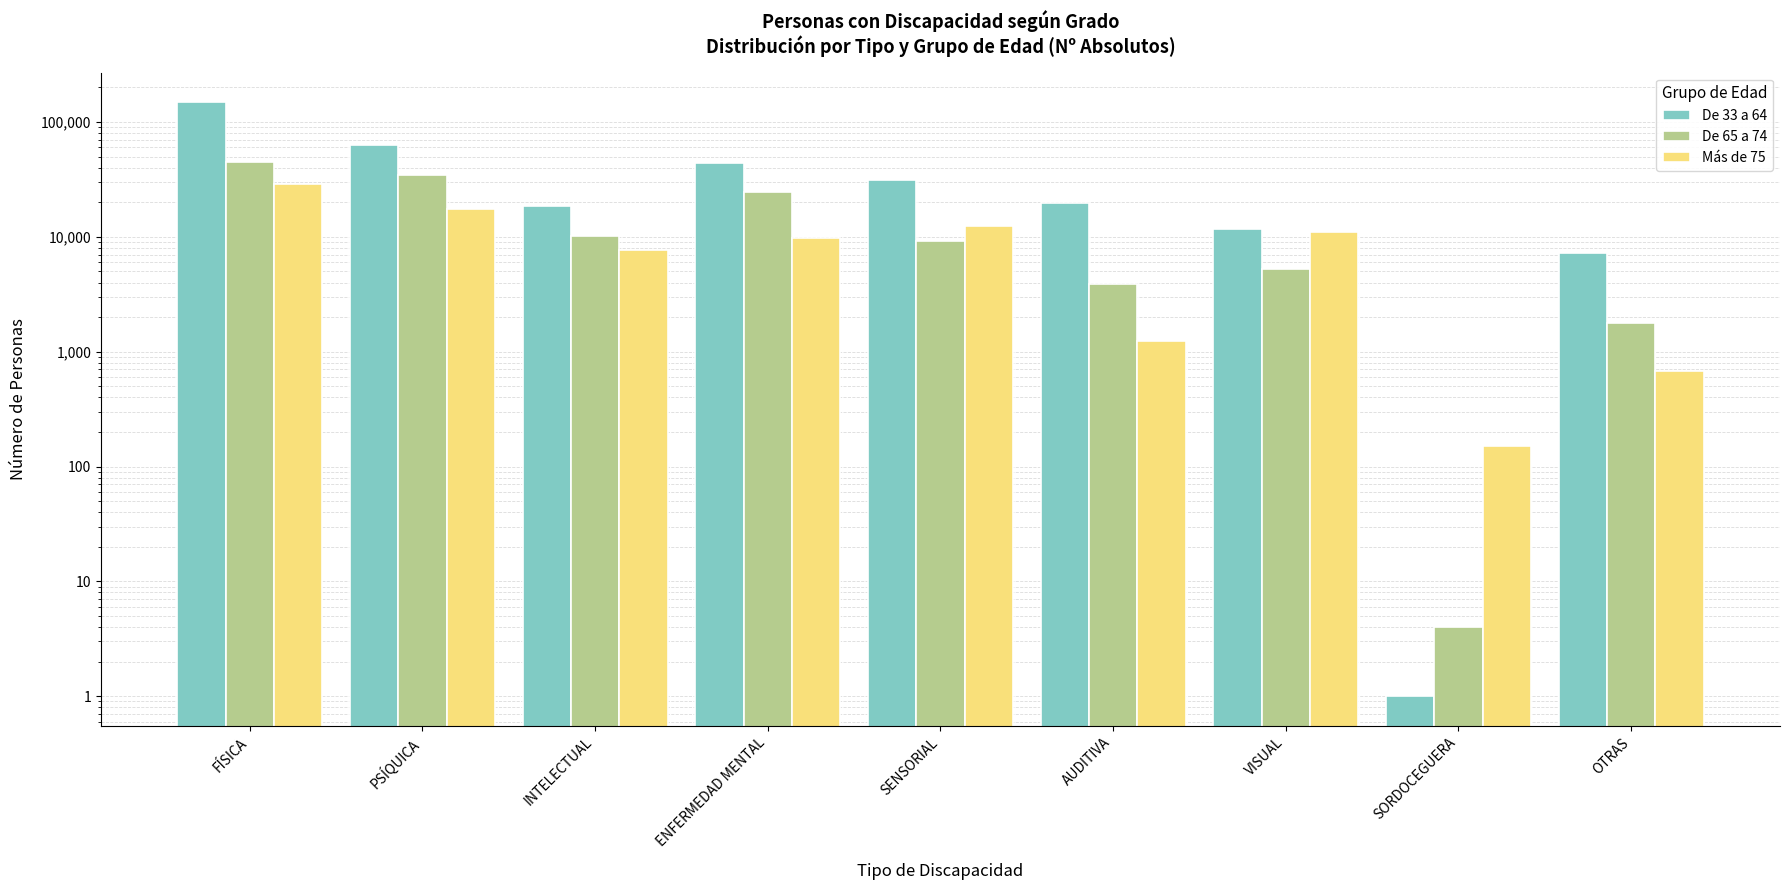

Read the De 33 a 64 value at SENSORIAL.

31316